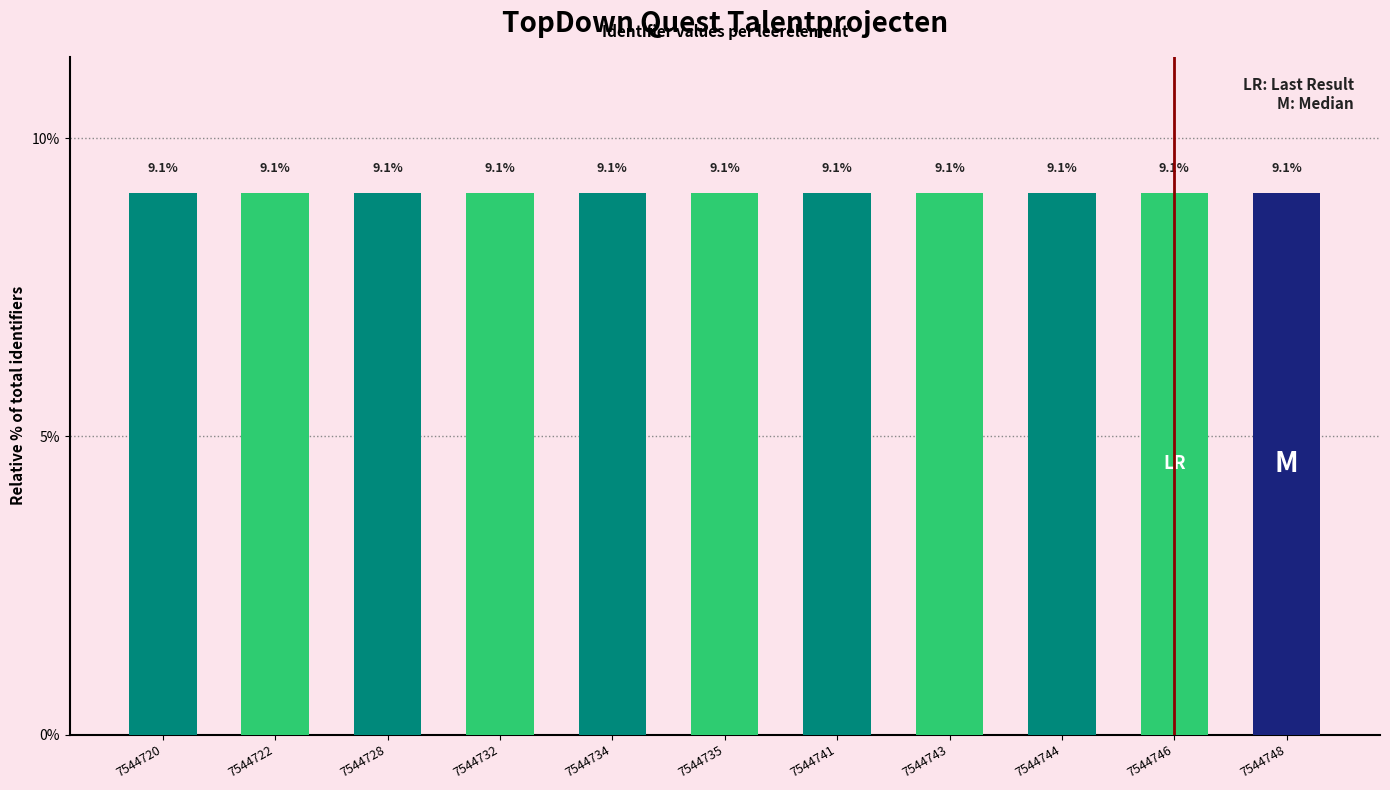

What is the sum of the values at 7544744 and 7544722?

18.2